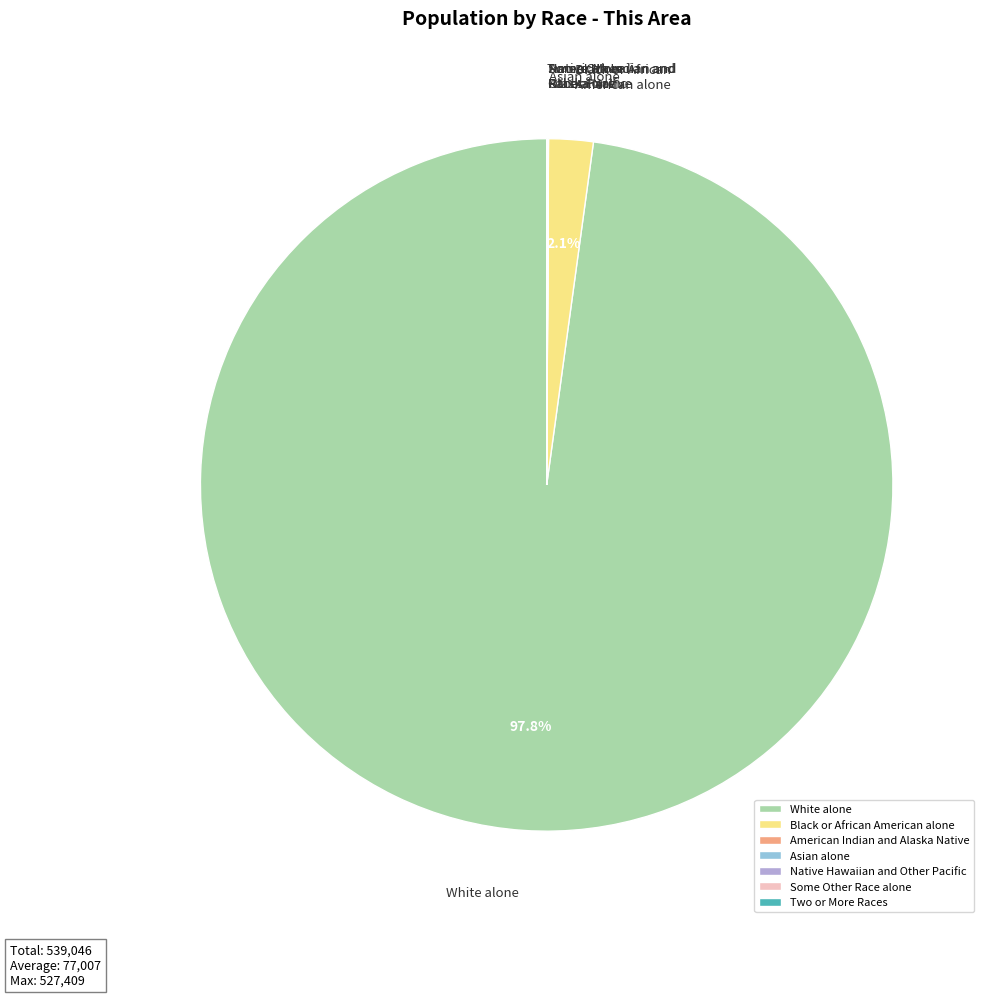

Which category has the biggest portion of the pie?

White alone